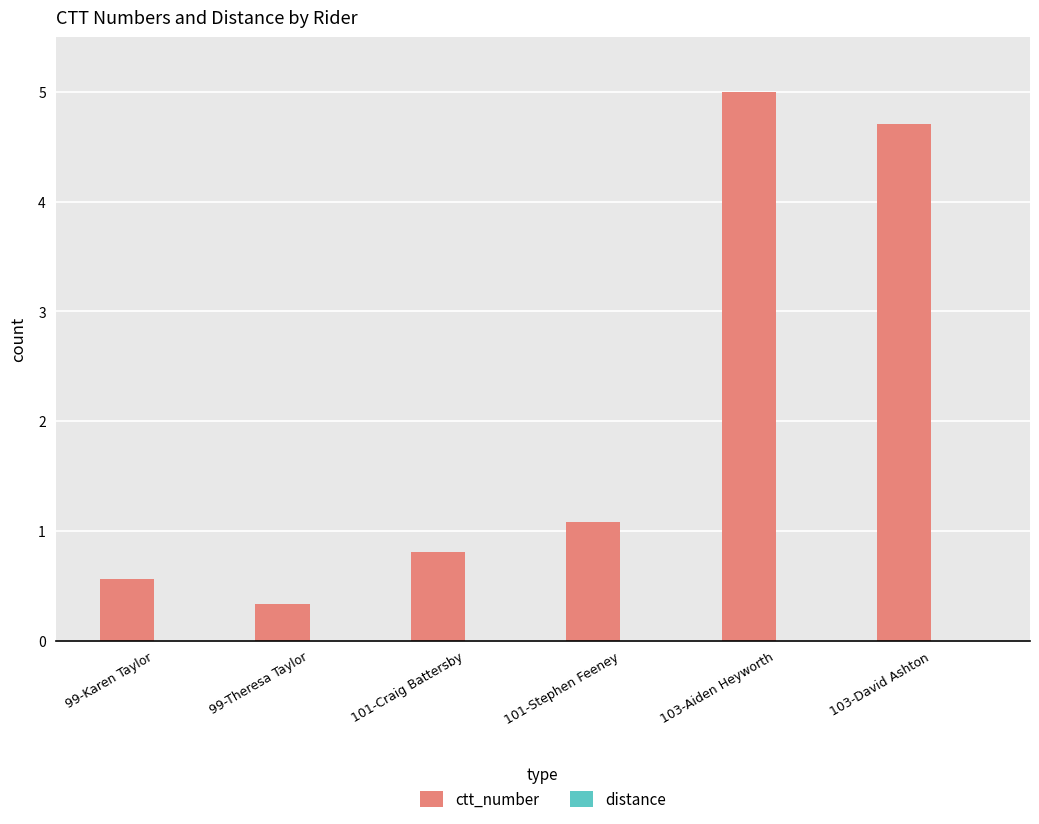

Which category has the highest value across all series?

103-Aiden Heyworth